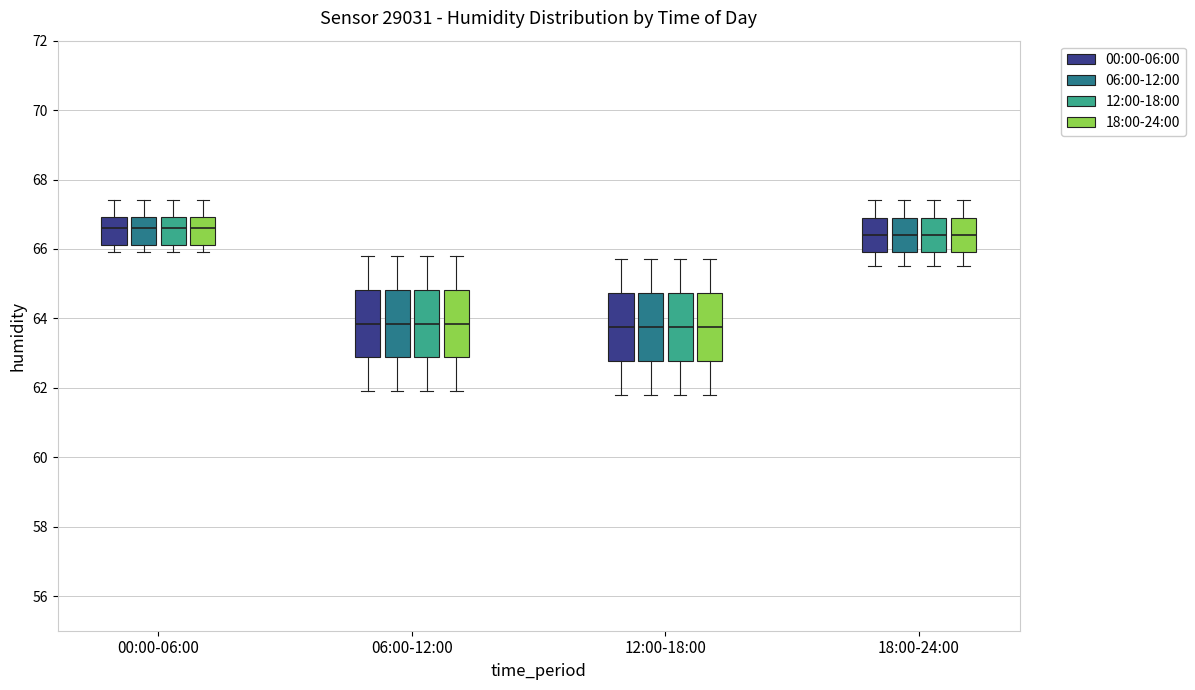

Reading left to right, read every box against the y-axis: the position of its median line, the range the box covers, and the ends of its whiskers. The values are not printed on the chart, so give them approximately, as read against the axis.

00:00-06:00 (00:00-06:00): median 66.6, box 66.2 to 67.0, whiskers 66.0 to 67.4
00:00-06:00 (06:00-12:00): median 66.6, box 66.2 to 67.0, whiskers 66.0 to 67.4
00:00-06:00 (12:00-18:00): median 66.6, box 66.2 to 67.0, whiskers 66.0 to 67.4
00:00-06:00 (18:00-24:00): median 66.6, box 66.2 to 67.0, whiskers 66.0 to 67.4
06:00-12:00 (00:00-06:00): median 63.8, box 62.8 to 64.8, whiskers 62.0 to 65.8
06:00-12:00 (06:00-12:00): median 63.8, box 62.8 to 64.8, whiskers 62.0 to 65.8
06:00-12:00 (12:00-18:00): median 63.8, box 62.8 to 64.8, whiskers 62.0 to 65.8
06:00-12:00 (18:00-24:00): median 63.8, box 62.8 to 64.8, whiskers 62.0 to 65.8
12:00-18:00 (00:00-06:00): median 63.8, box 62.8 to 64.8, whiskers 61.8 to 65.8
12:00-18:00 (06:00-12:00): median 63.8, box 62.8 to 64.8, whiskers 61.8 to 65.8
12:00-18:00 (12:00-18:00): median 63.8, box 62.8 to 64.8, whiskers 61.8 to 65.8
12:00-18:00 (18:00-24:00): median 63.8, box 62.8 to 64.8, whiskers 61.8 to 65.8
18:00-24:00 (00:00-06:00): median 66.4, box 66.0 to 67.0, whiskers 65.6 to 67.4
18:00-24:00 (06:00-12:00): median 66.4, box 66.0 to 67.0, whiskers 65.6 to 67.4
18:00-24:00 (12:00-18:00): median 66.4, box 66.0 to 67.0, whiskers 65.6 to 67.4
18:00-24:00 (18:00-24:00): median 66.4, box 66.0 to 67.0, whiskers 65.6 to 67.4